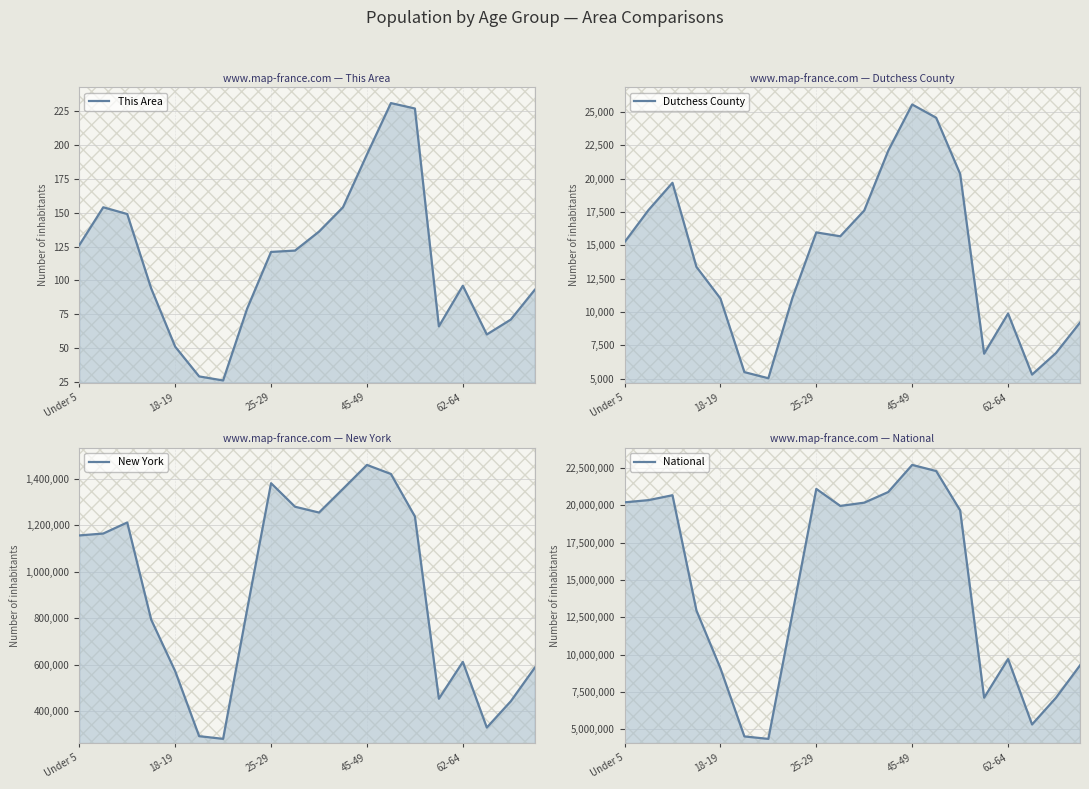

Rank the series at 25-29 from lowest to highest value.

This Area, Dutchess County, New York, National